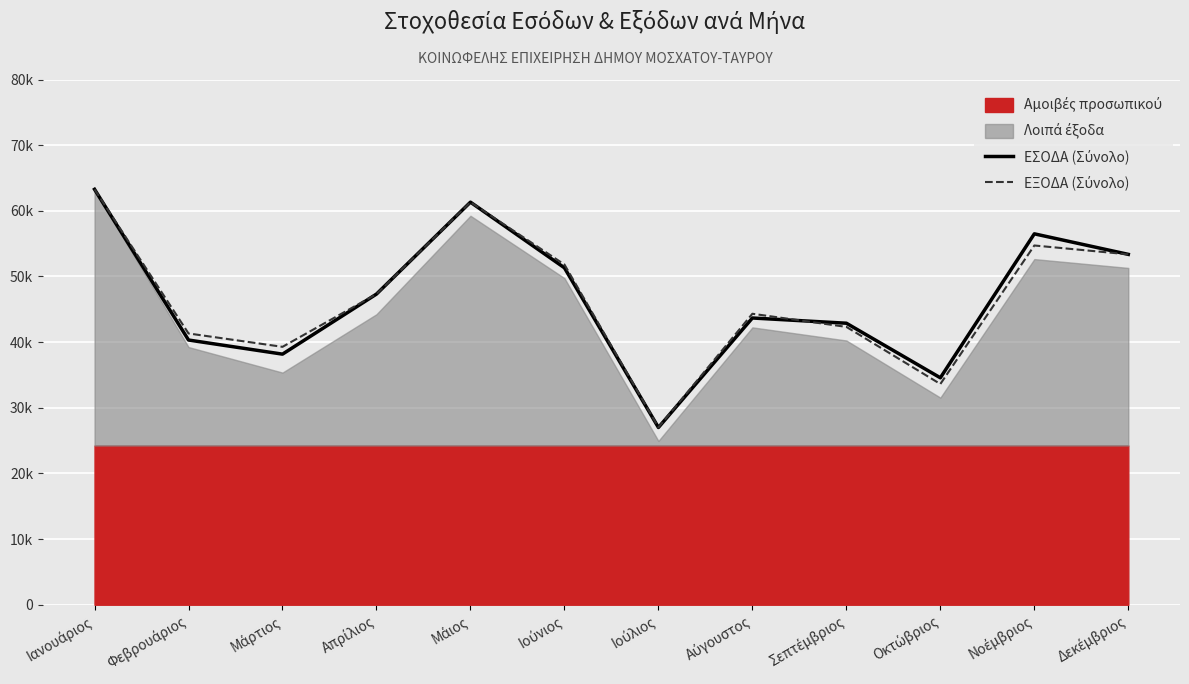

What is the sum of the ΕΣΟΔΑ (Σύνολο) values at Δεκέμβριος and Οκτώβριος?

87929